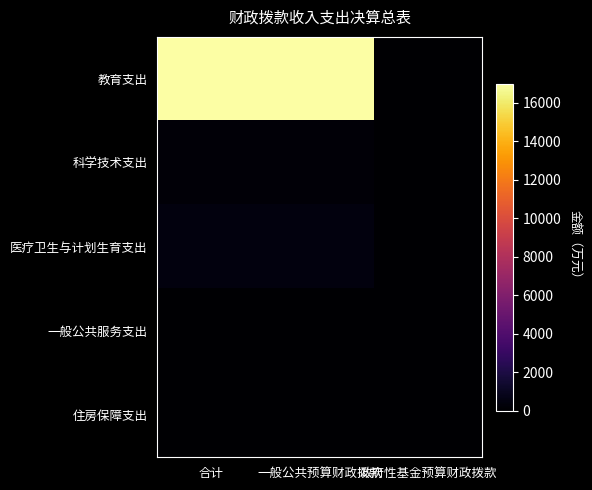

At which category does the chart reach its peak across all series?

合计